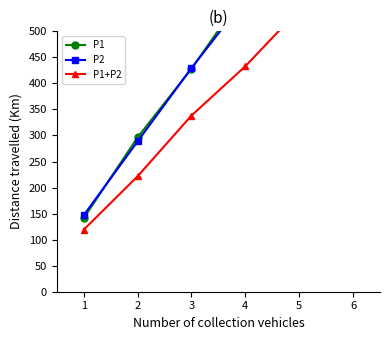

What is the value of the P2 point at the 2nd from the left?

288.6